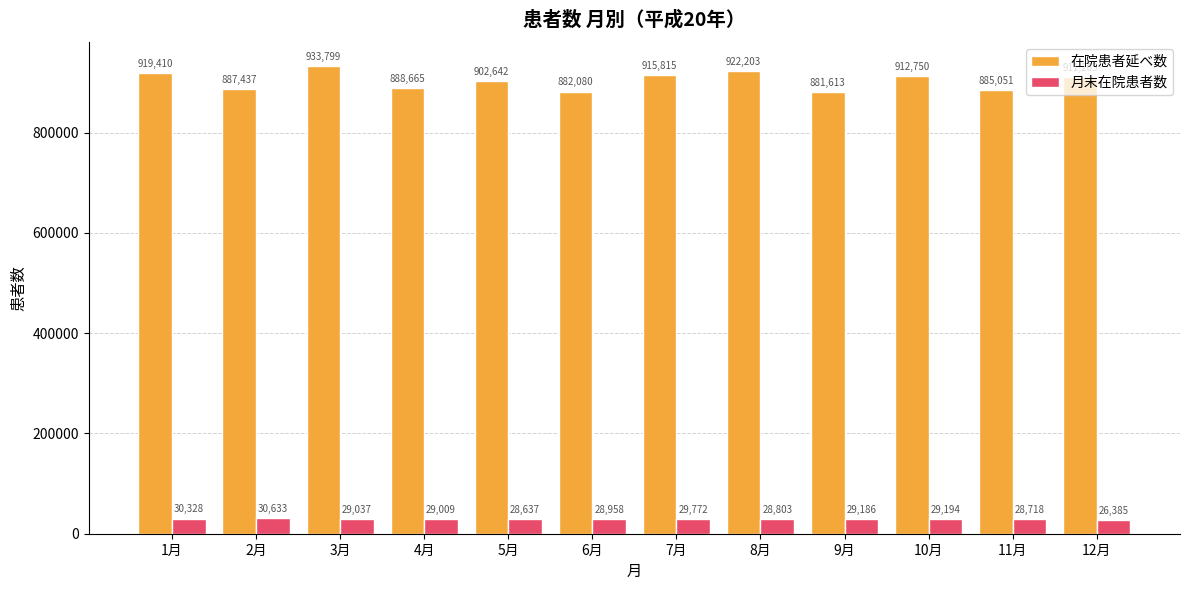

What is the value of the 在院患者延べ数 bar at the 10th from the left?

912750